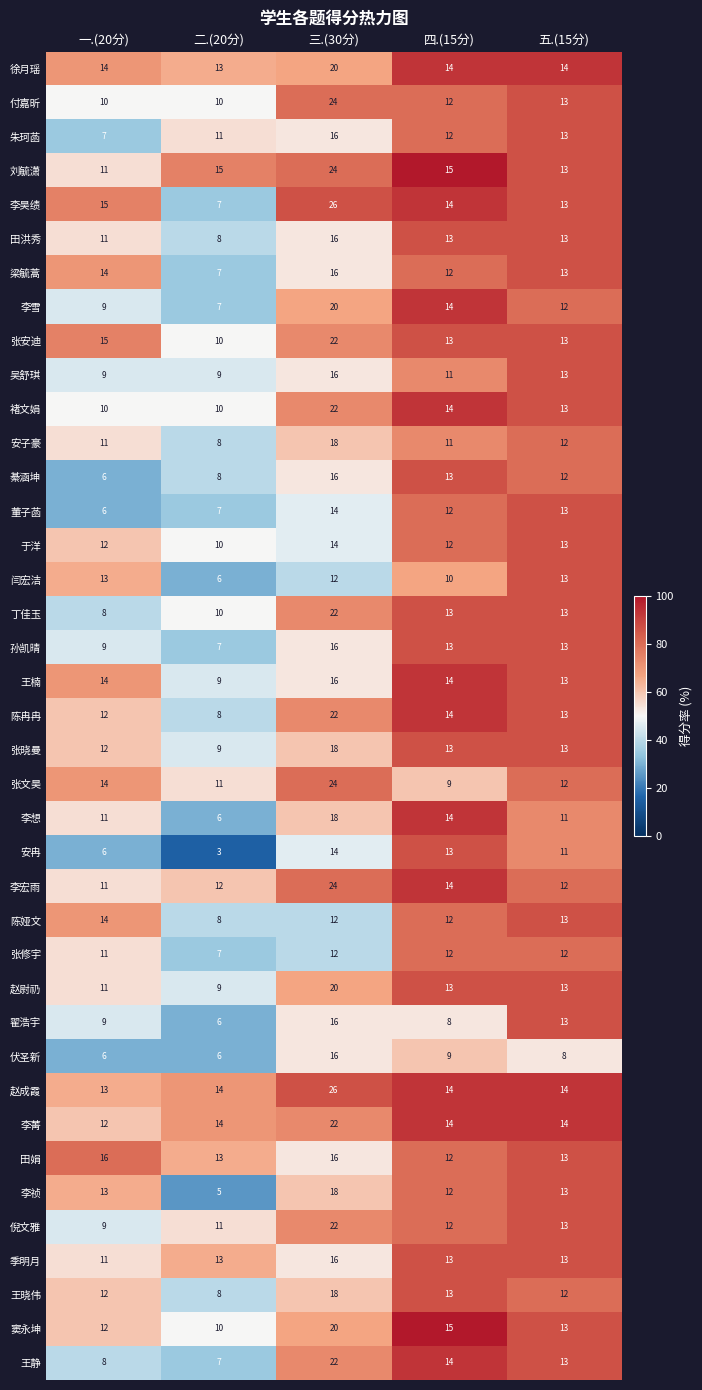

Count the 李菁 values in the range 14 to 15.

3